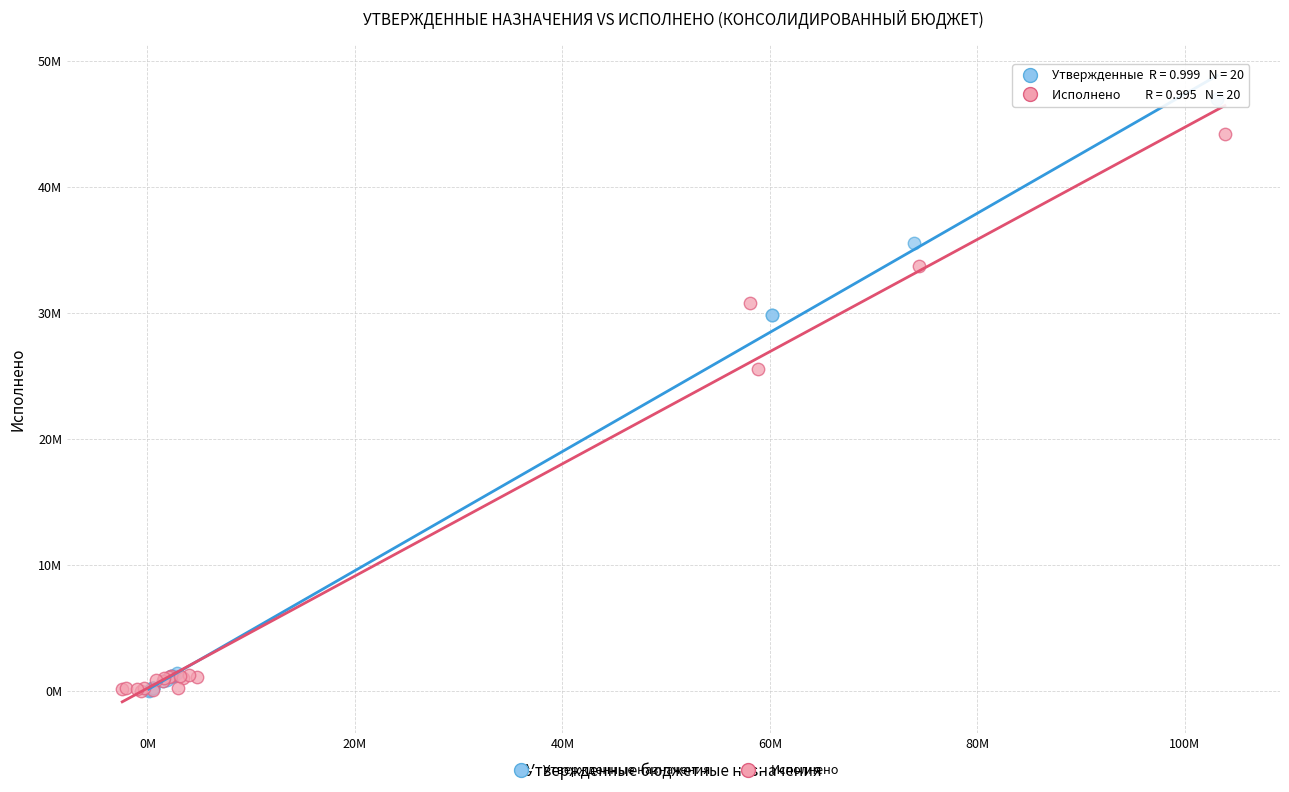

What are all the series names shown in the legend?

Утвержденные назначения, Исполнено